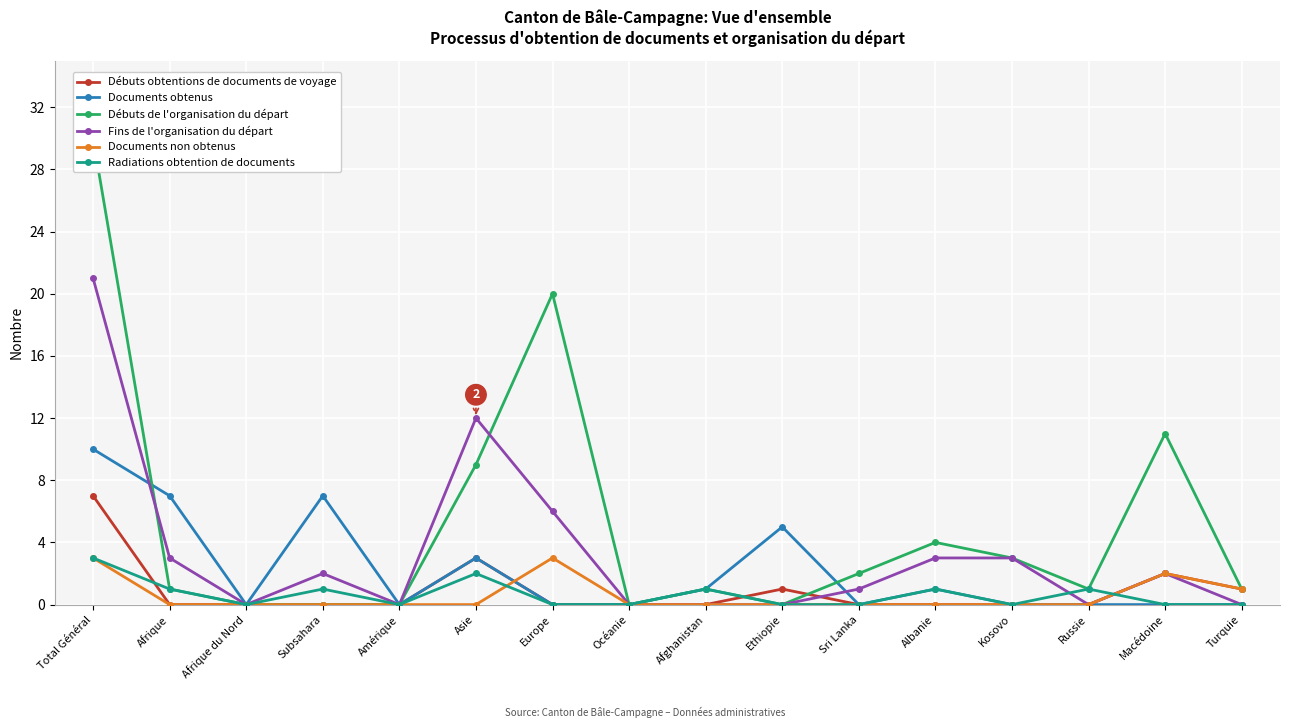

What is the label of the 13th point from the left?

Kosovo